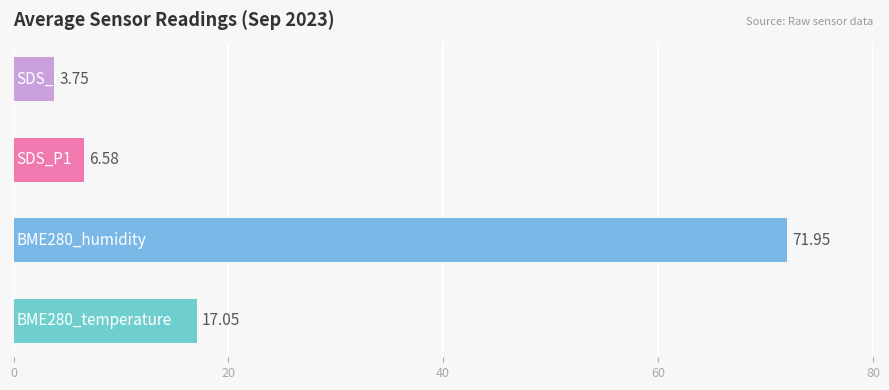

What is the difference between the maximum and minimum values?

68.2